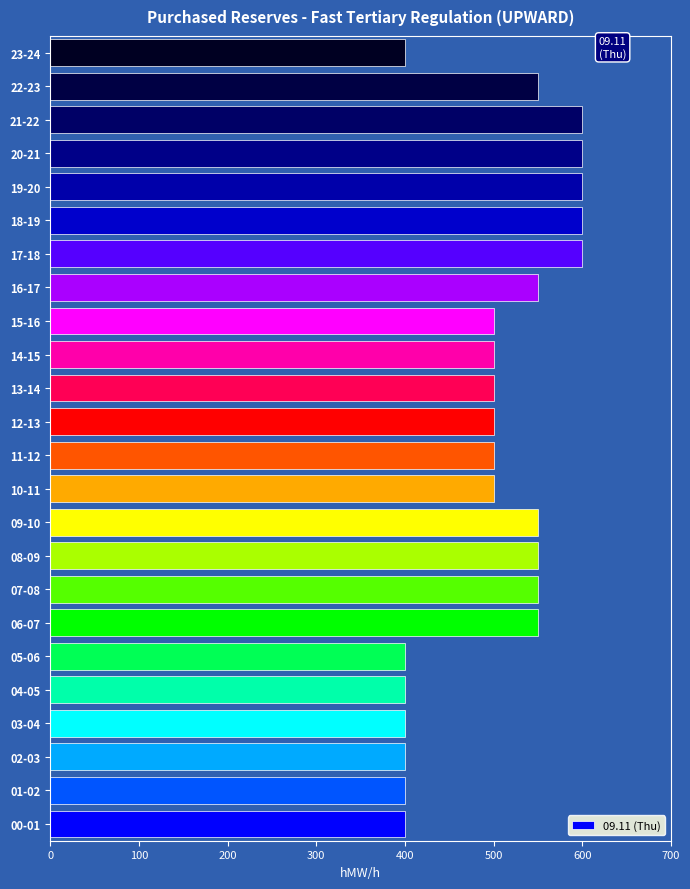

What is the ratio of the value at 10-11 to the value at 06-07?

0.9